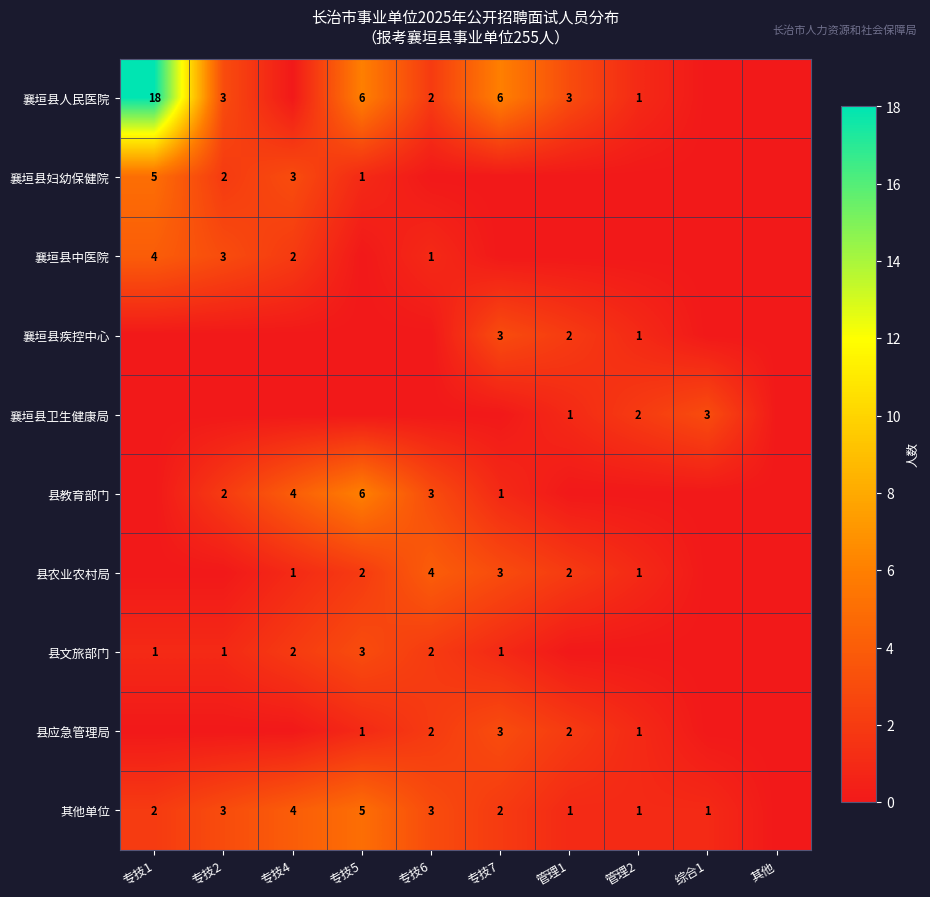

The value of 襄垣县人民医院 at 管理2 is 1. True or false?

True